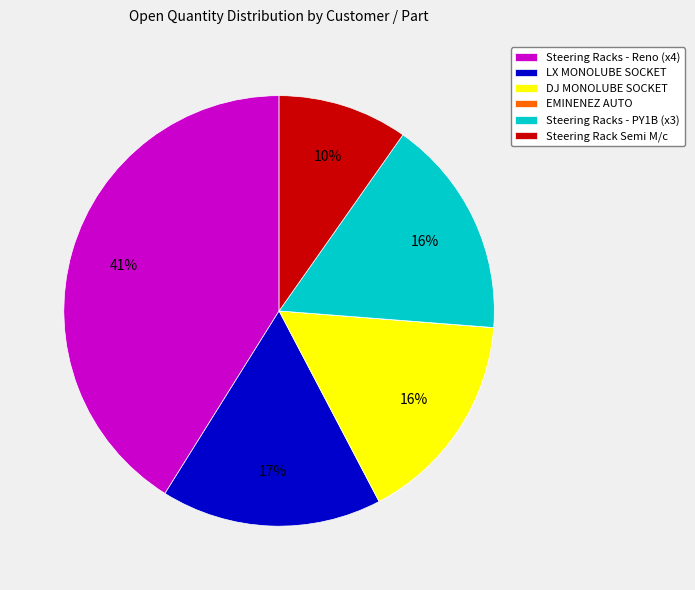

True or false: LX MONOLUBE SOCKET accounts for 17% of the total.

True